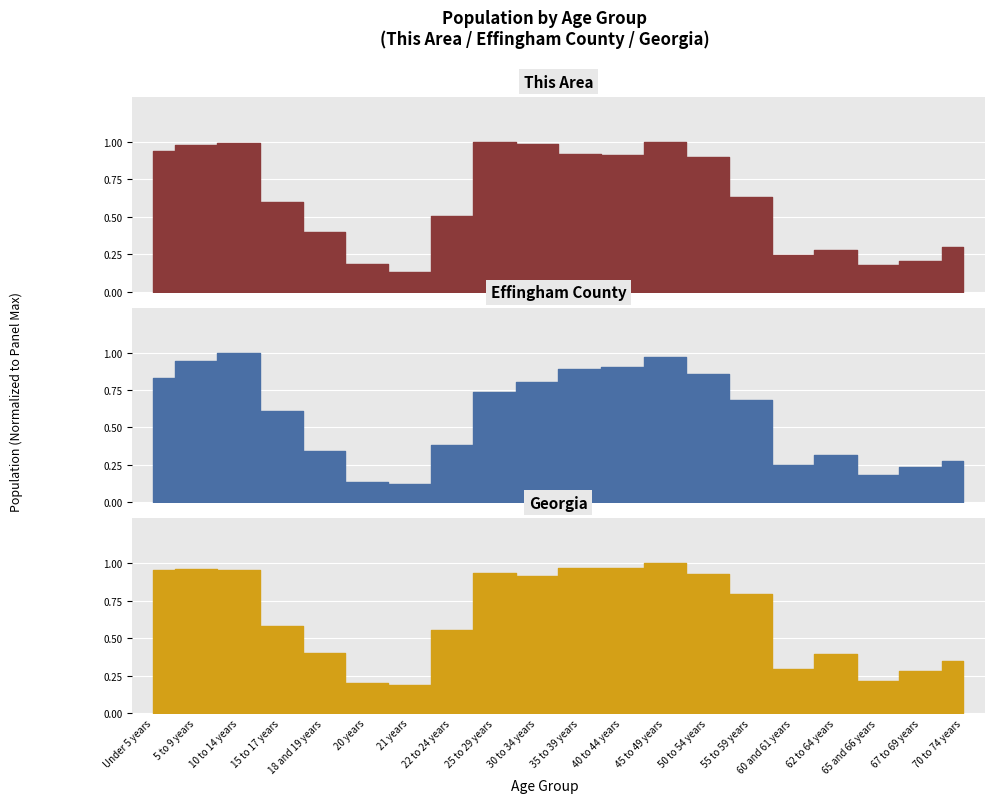

At which category is the sum across all series the highest?

45 to 49 years